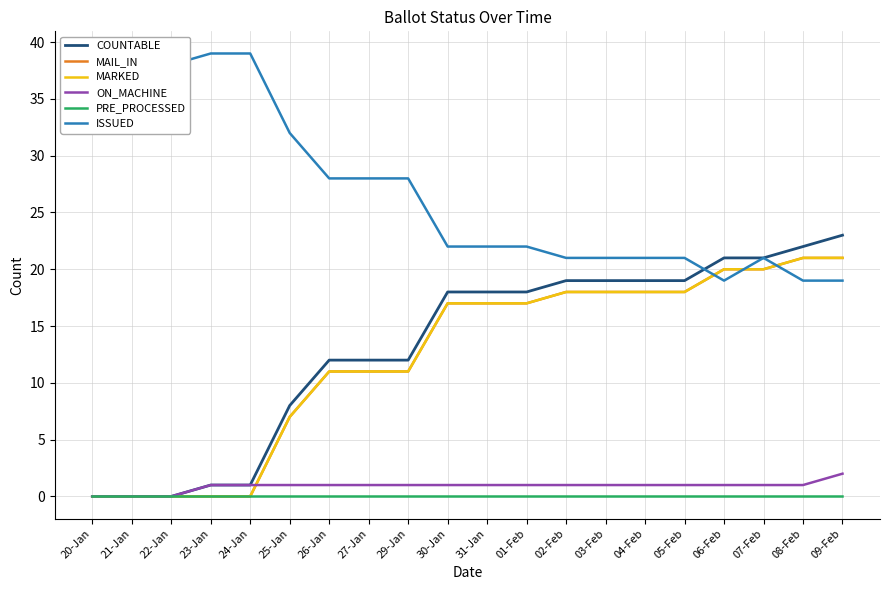

List the labels in order of COUNTABLE value, smallest first.

20-Jan, 21-Jan, 22-Jan, 23-Jan, 24-Jan, 25-Jan, 26-Jan, 27-Jan, 29-Jan, 30-Jan, 31-Jan, 01-Feb, 02-Feb, 03-Feb, 04-Feb, 05-Feb, 06-Feb, 07-Feb, 08-Feb, 09-Feb